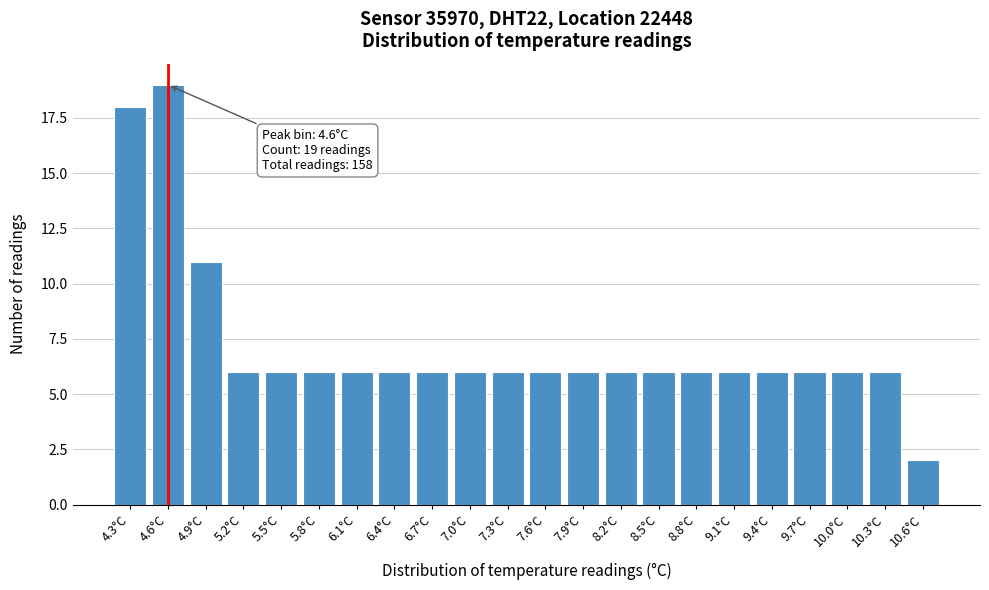

Reading left to right, what are all the values shown in this chart?

18	19	11	6	6	6	6	6	6	6	6	6	6	6	6	6	6	6	6	6	6	2